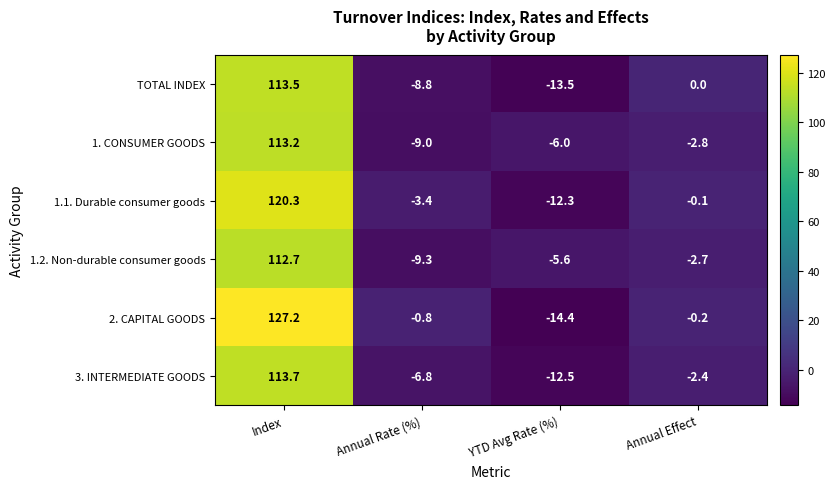

Read the 3. INTERMEDIATE GOODS value at Index.

113.7